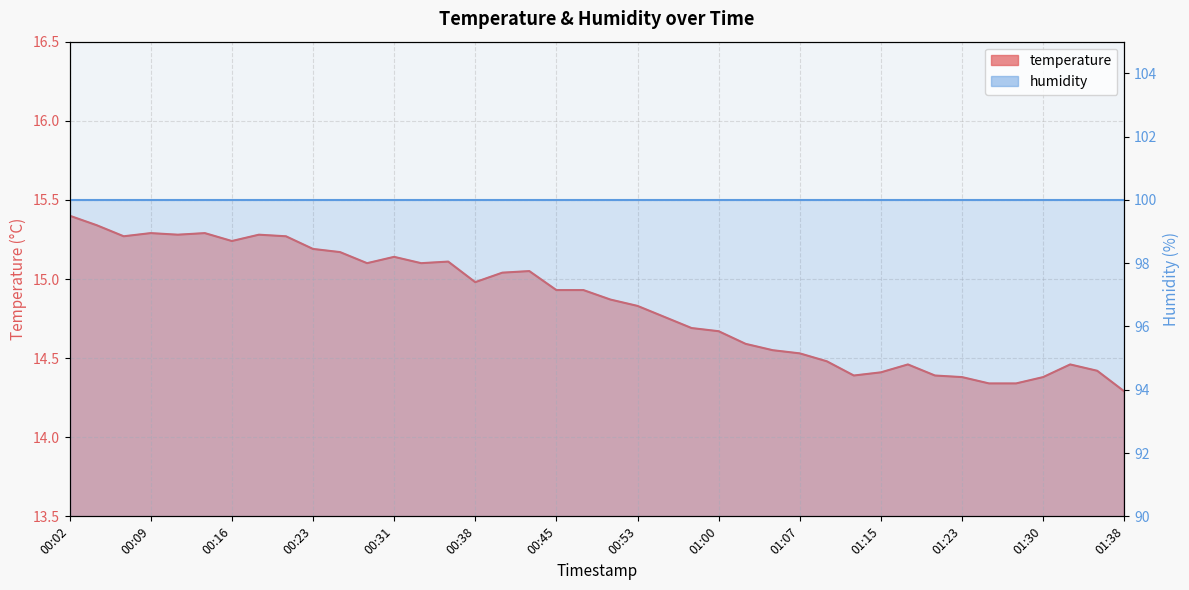

Rank the categories by value from highest to lowest.

00:02, 00:04, 00:09, 00:14, 00:11, 00:19, 00:06, 00:21, 00:16, 00:23, 00:26, 00:31, 00:36, 00:28, 00:33, 00:43, 00:40, 00:38, 00:45, 00:48, 00:50, 00:53, 00:55, 00:57, 01:00, 01:02, 01:05, 01:07, 01:10, 01:17, 01:32, 01:35, 01:15, 01:12, 01:20, 01:23, 01:30, 01:25, 01:28, 01:38